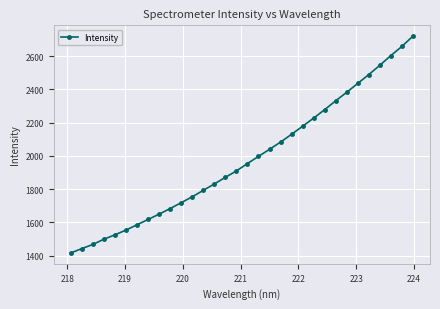

What is the value of the 13th point from the left?

1792.2